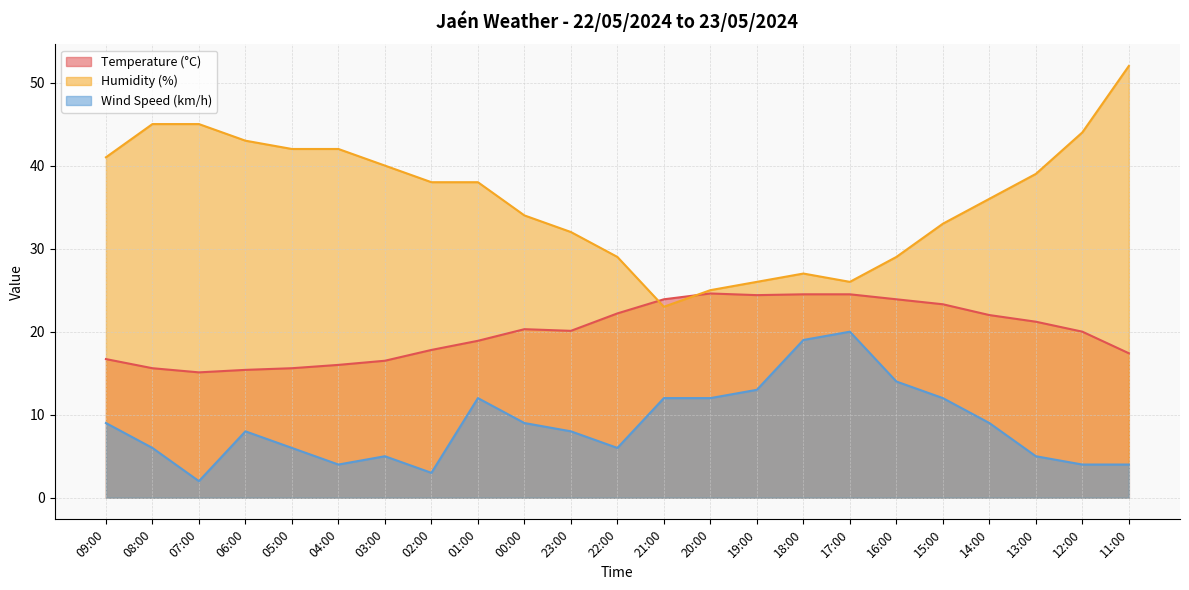

Which series changed the most between 03:00 and 02:00?

Humidity (%)